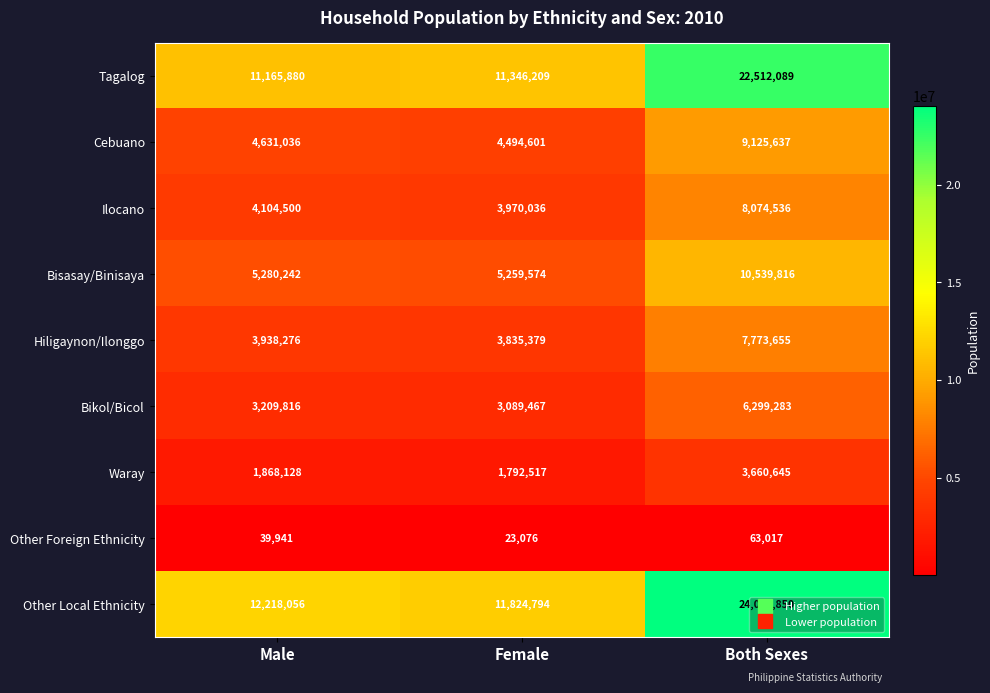

Is it true that Bisasay/Binisaya equals 5829444 at Both Sexes?

False